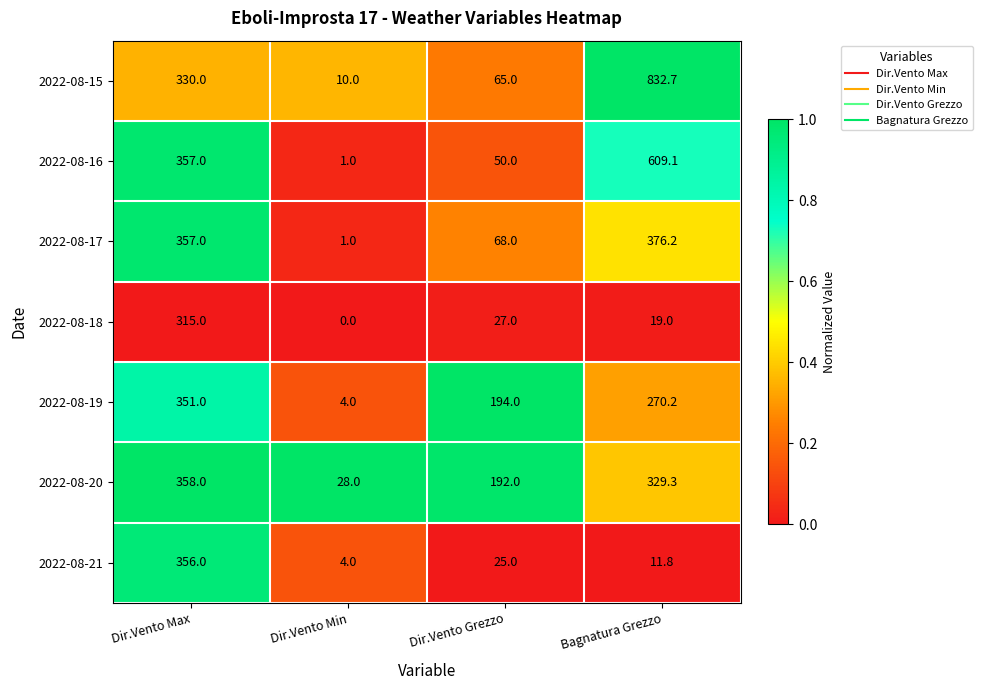

At which category is the sum across all series the highest?

Bagnatura Grezzo